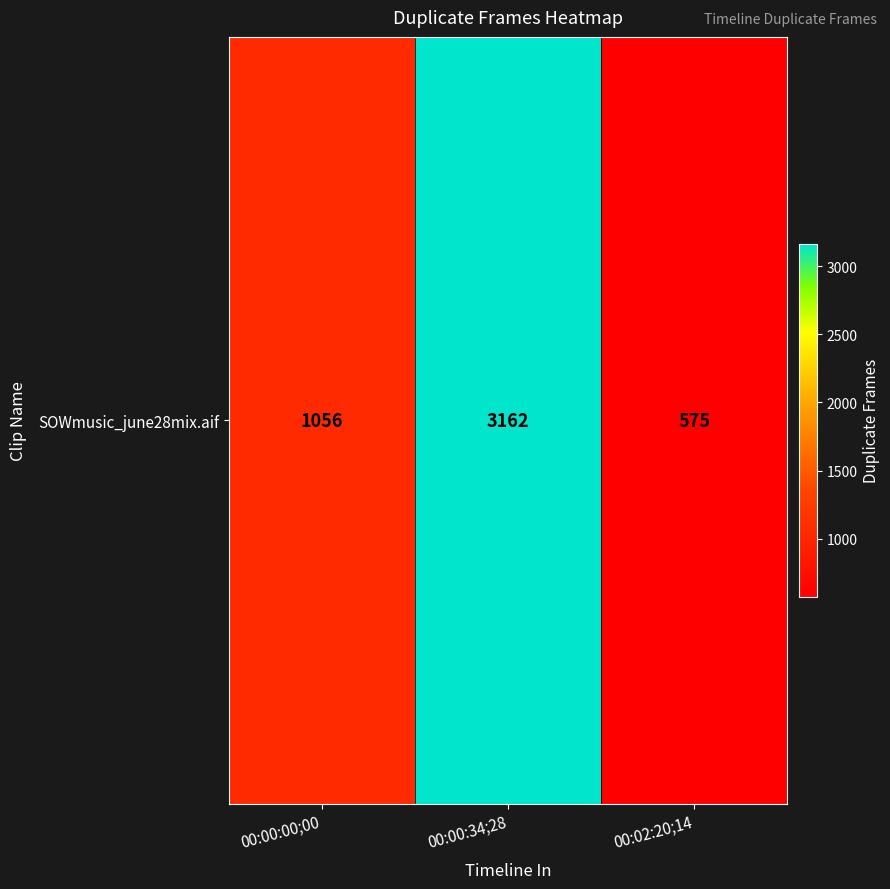

What is the change in value from 00:00:34;28 to 00:02:20;14?

-2587